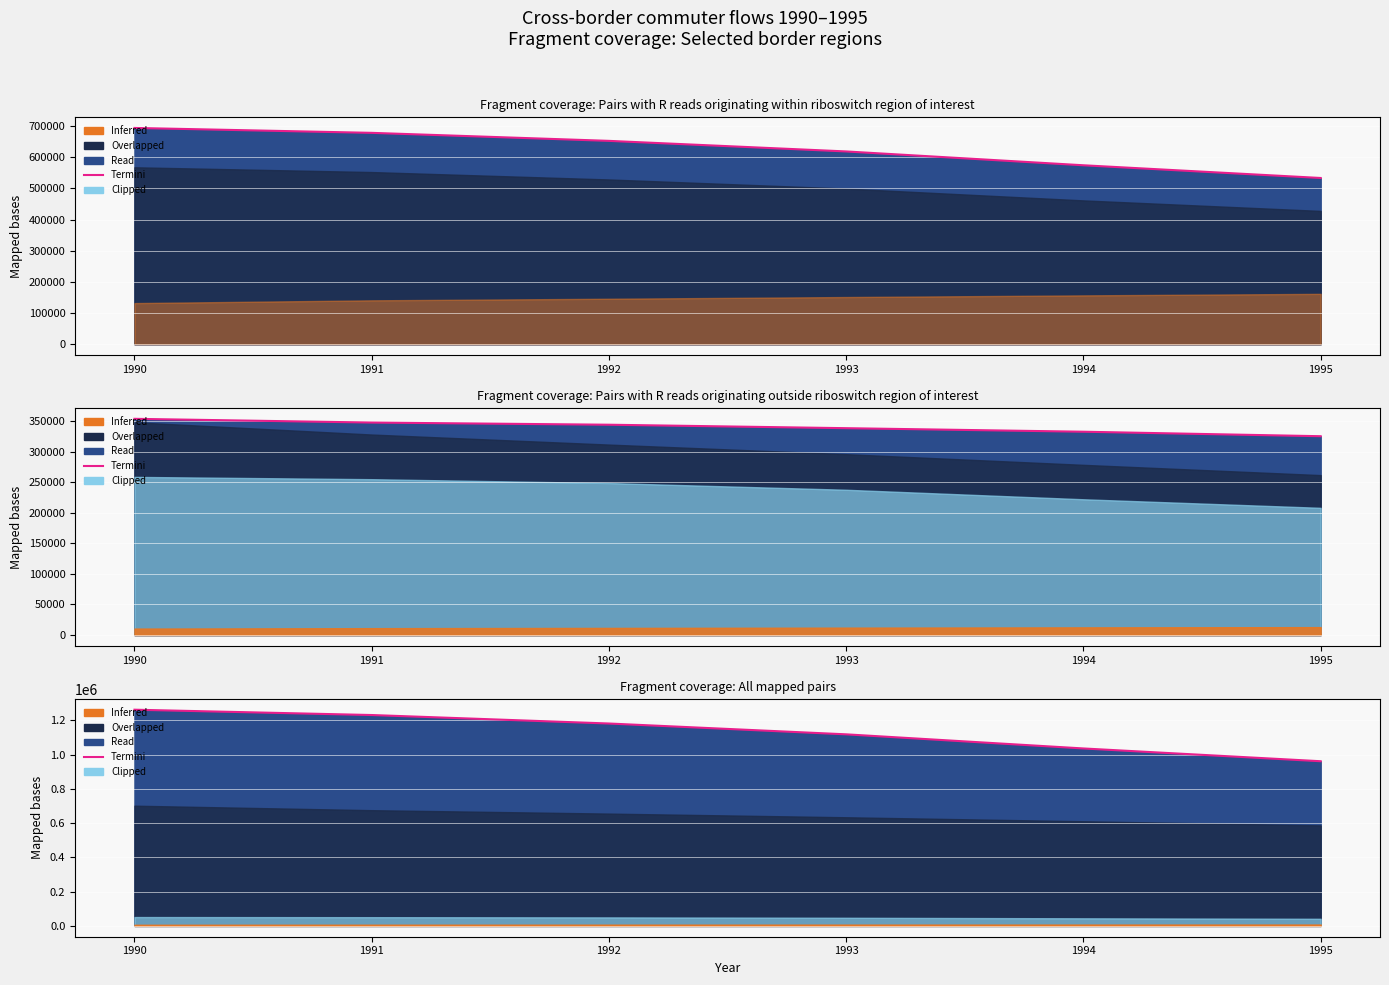

What is the difference between the maximum and minimum values?

300739